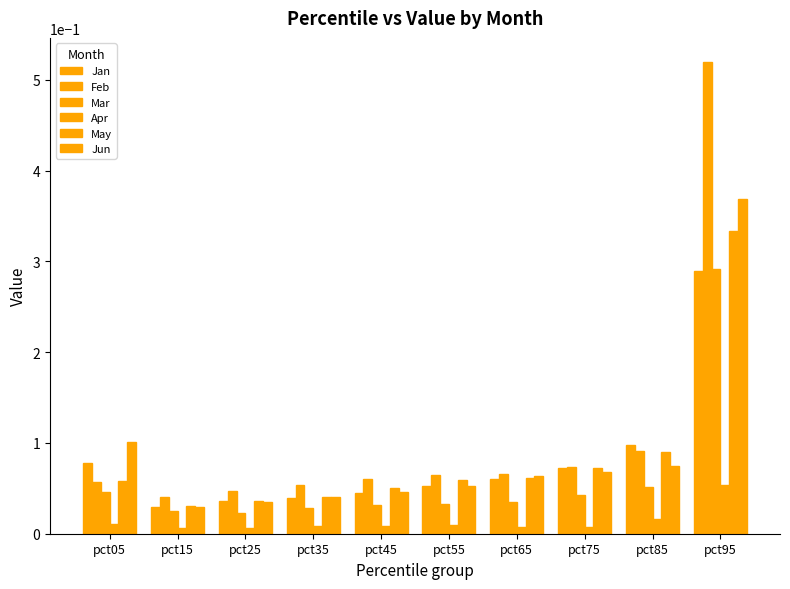

Reading right to left, what are all the values shown in this chart?

Jan: 0.3	0.1	0.1	0.1	0.1	0.0	0.0	0.0	0.0	0.1
Feb: 0.5	0.1	0.1	0.1	0.1	0.1	0.1	0.0	0.0	0.1
Mar: 0.3	0.1	0.0	0.0	0.0	0.0	0.0	0.0	0.0	0.0
Apr: 0.1	0.0	0.0	0.0	0.0	0.0	0.0	0.0	0.0	0.0
May: 0.3	0.1	0.1	0.1	0.1	0.1	0.0	0.0	0.0	0.1
Jun: 0.4	0.1	0.1	0.1	0.1	0.0	0.0	0.0	0.0	0.1